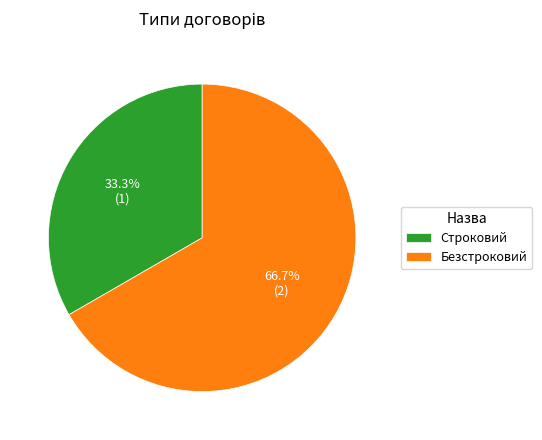

Is it true that Строковий is 33% of the pie?

True